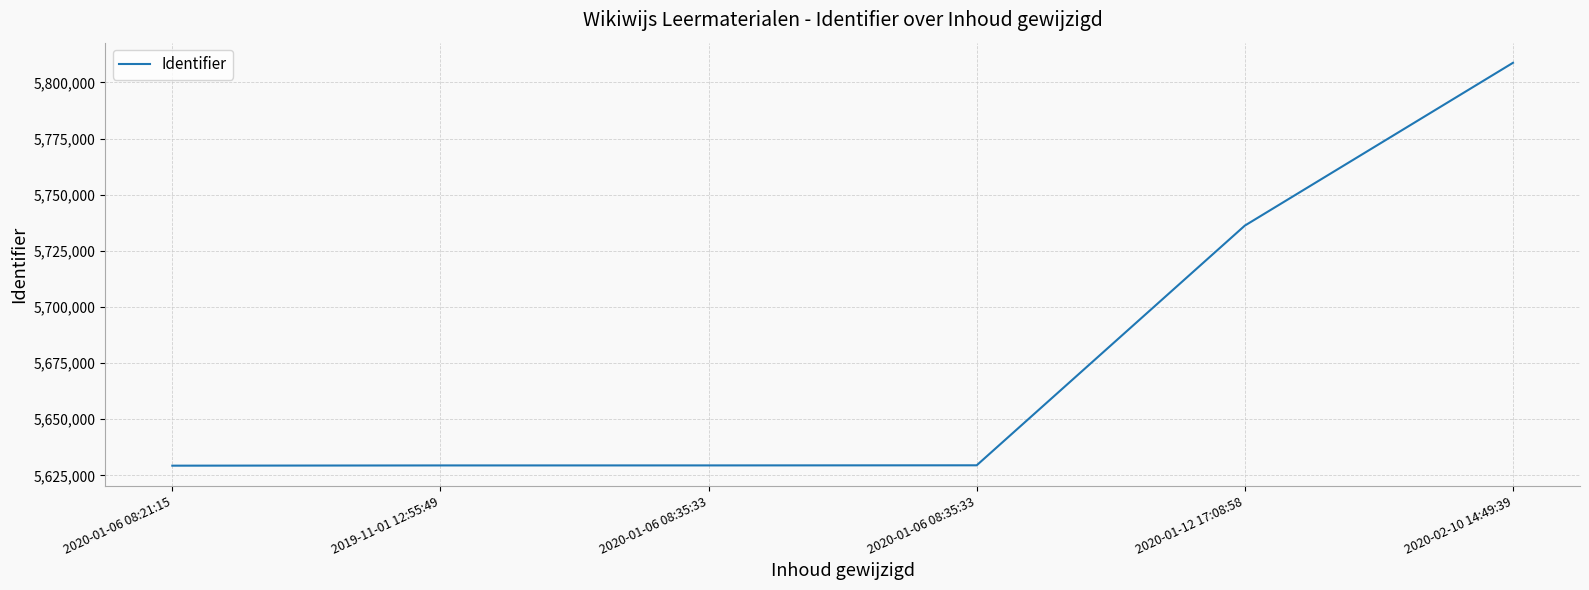

What is the difference between the maximum and minimum values?

179421